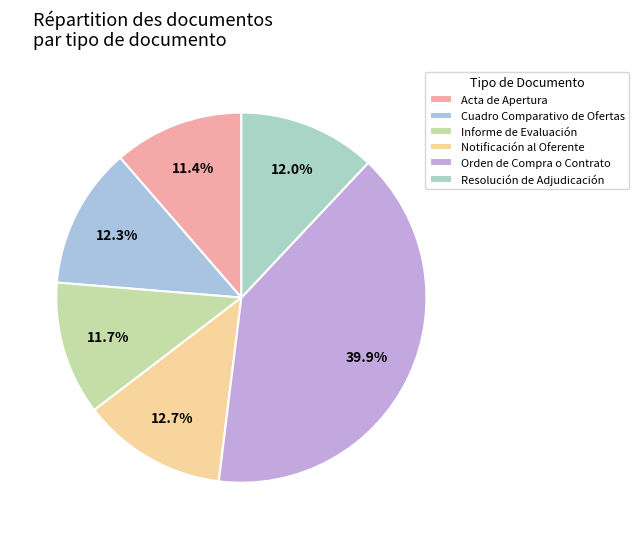

How many slices are in this pie chart?

6